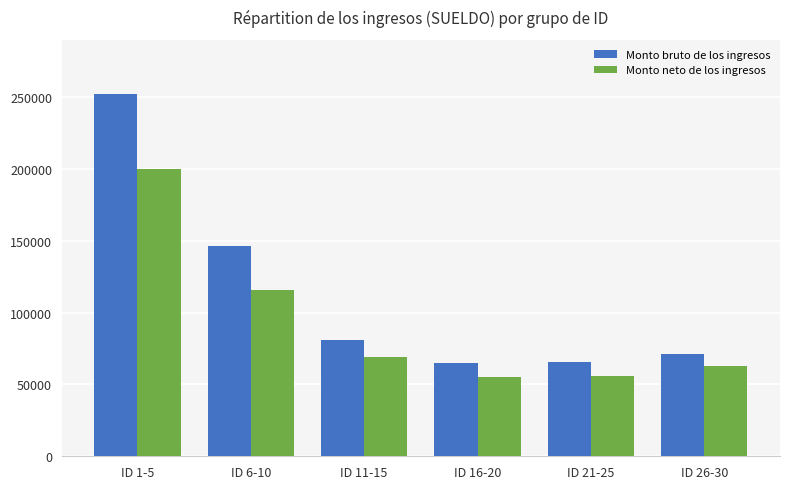

What is the sum of all Monto bruto de los ingresos values?

680385.3